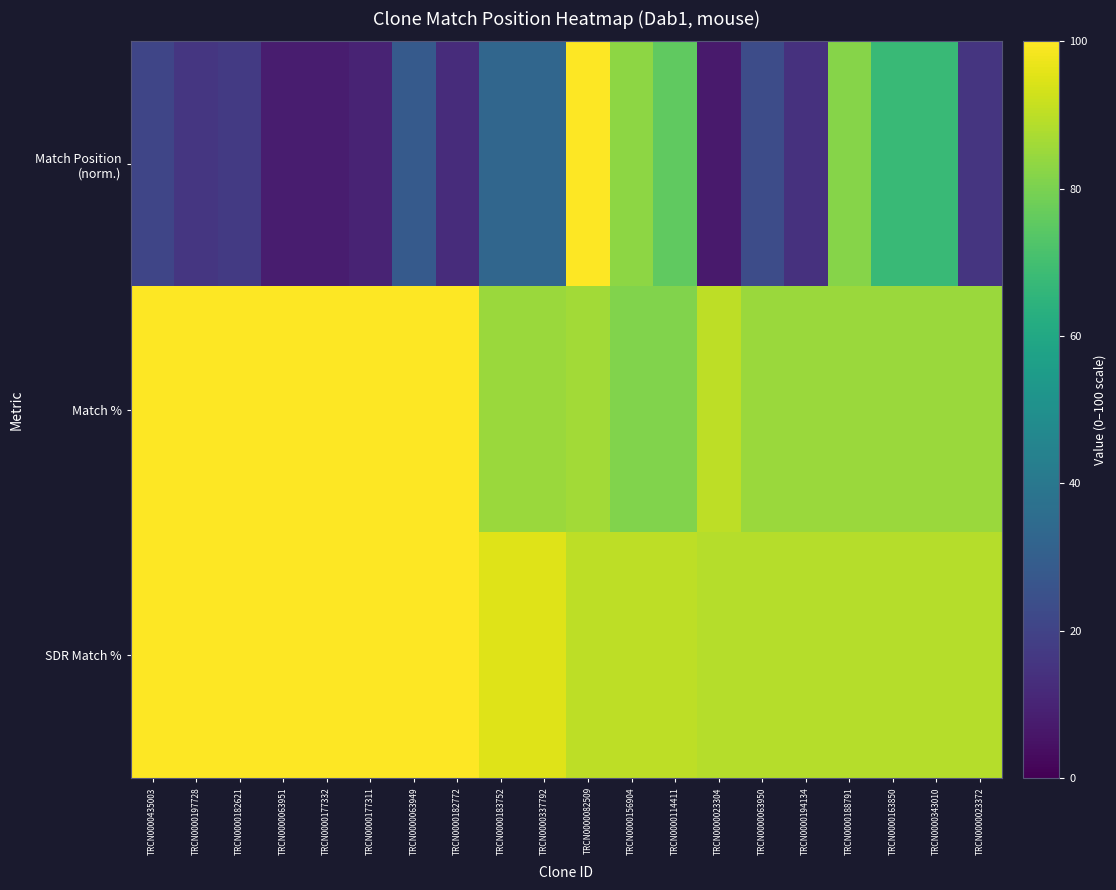

What is the difference between the highest and lowest values at TRCN0000182772?

87.5